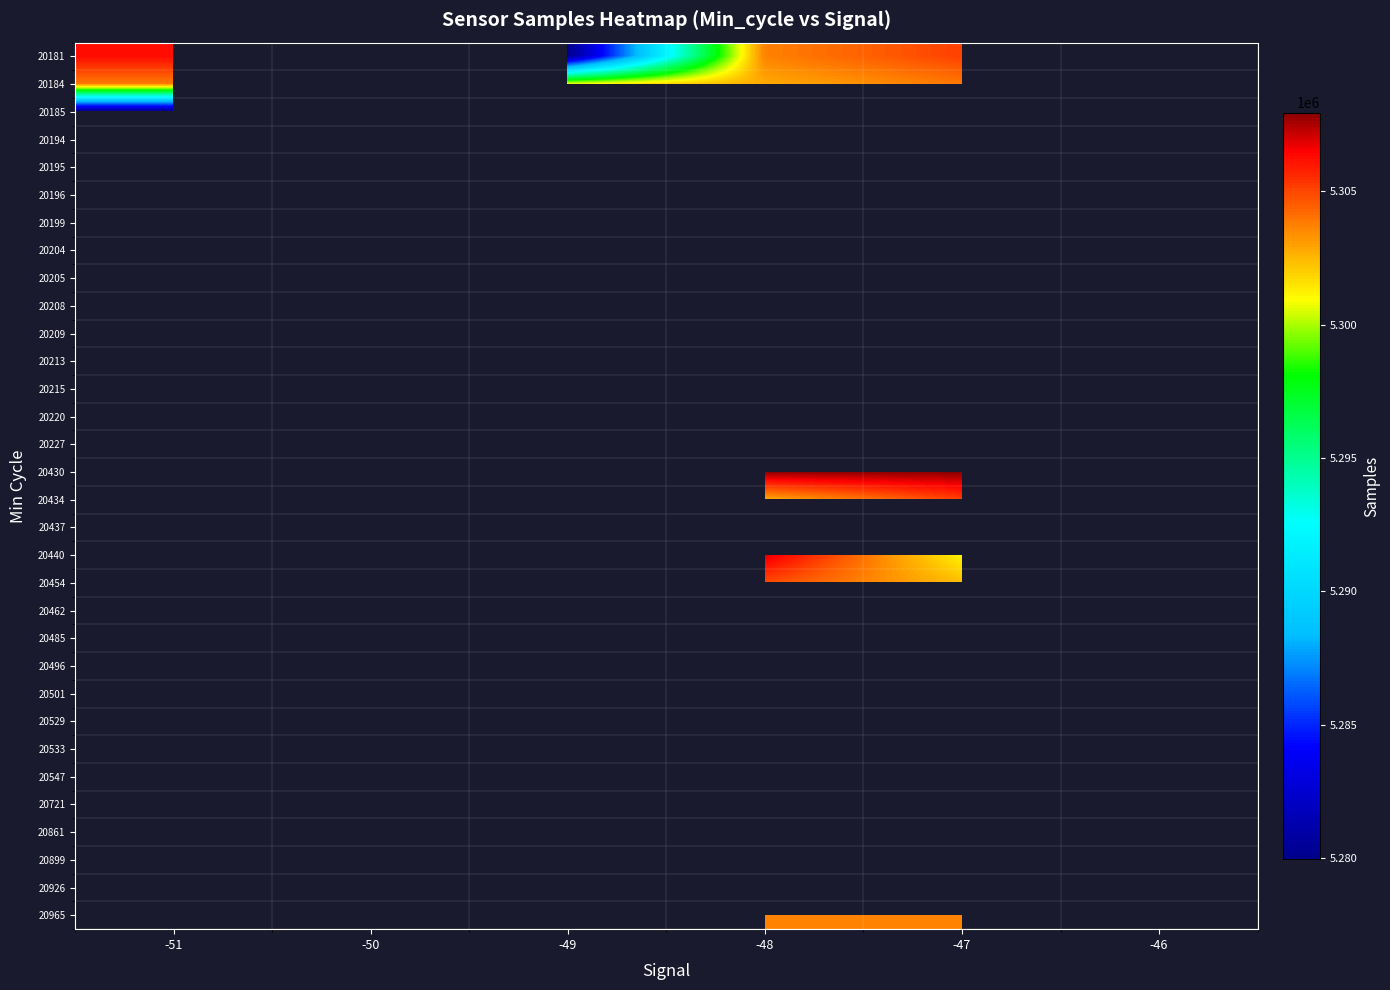

Which label corresponds to the smallest value in the chart?

-49